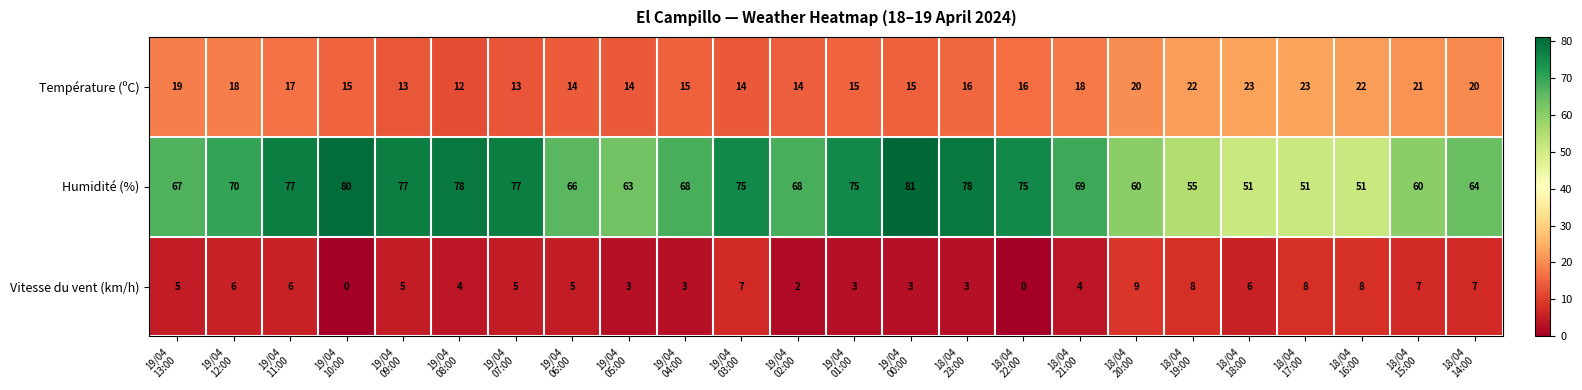

How many Vitesse du vent (km/h) values are between 3 and 7?

17